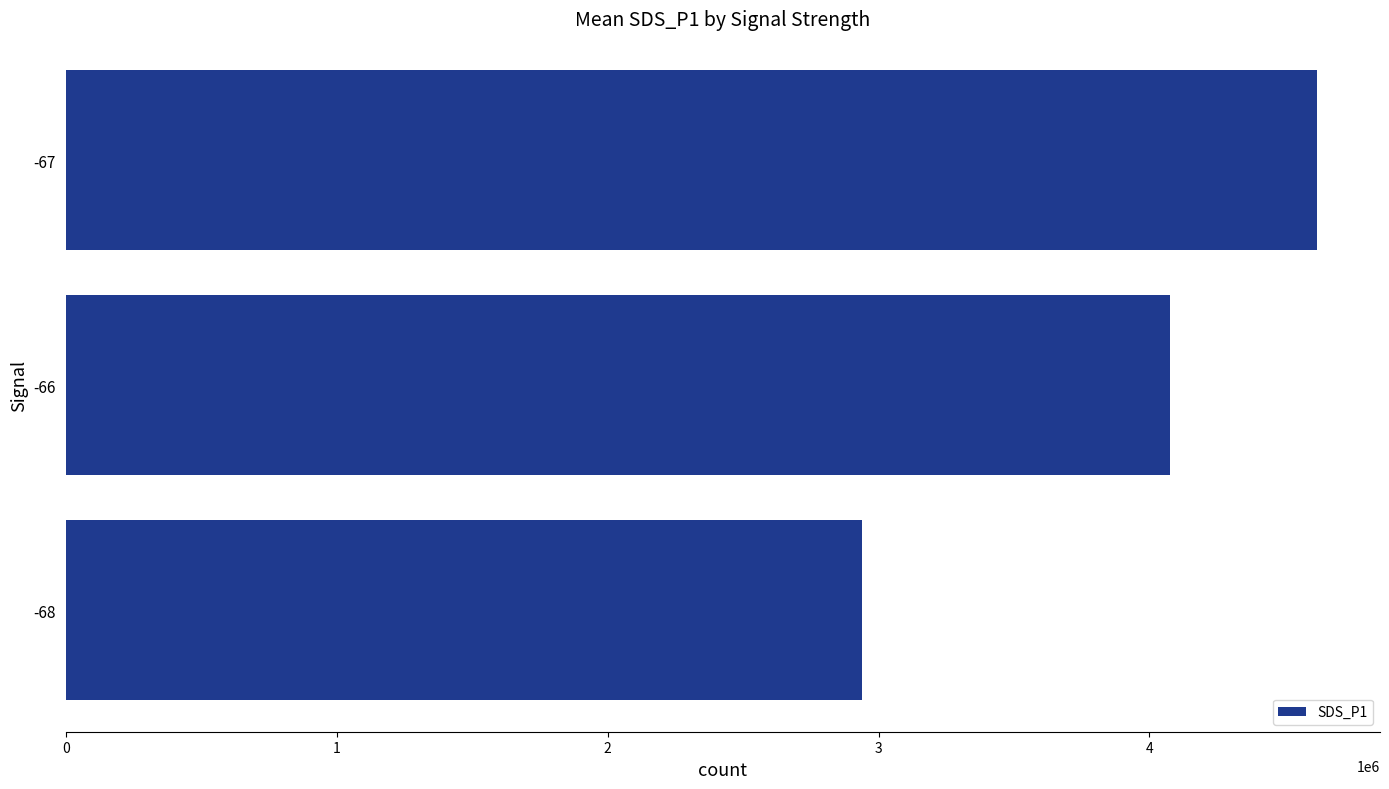

List the labels in order of value, smallest first.

-68, -66, -67